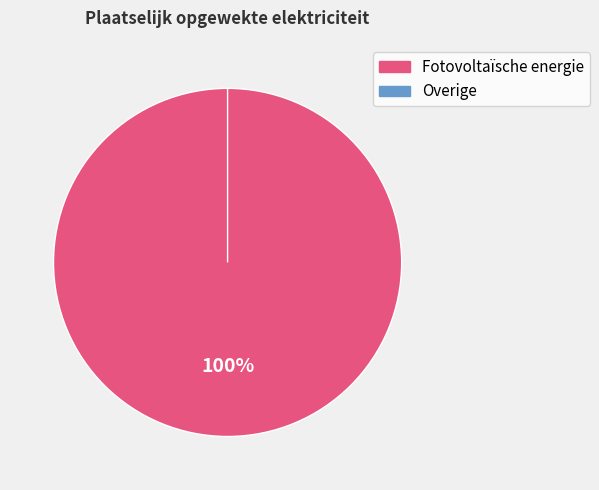

Is there a majority slice in this chart?

Yes